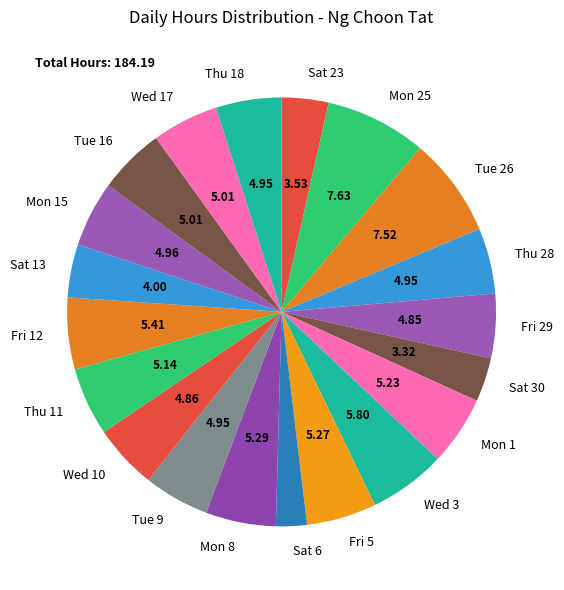

Combined, do Tue 26 and Sat 30 account for over 50%?

No